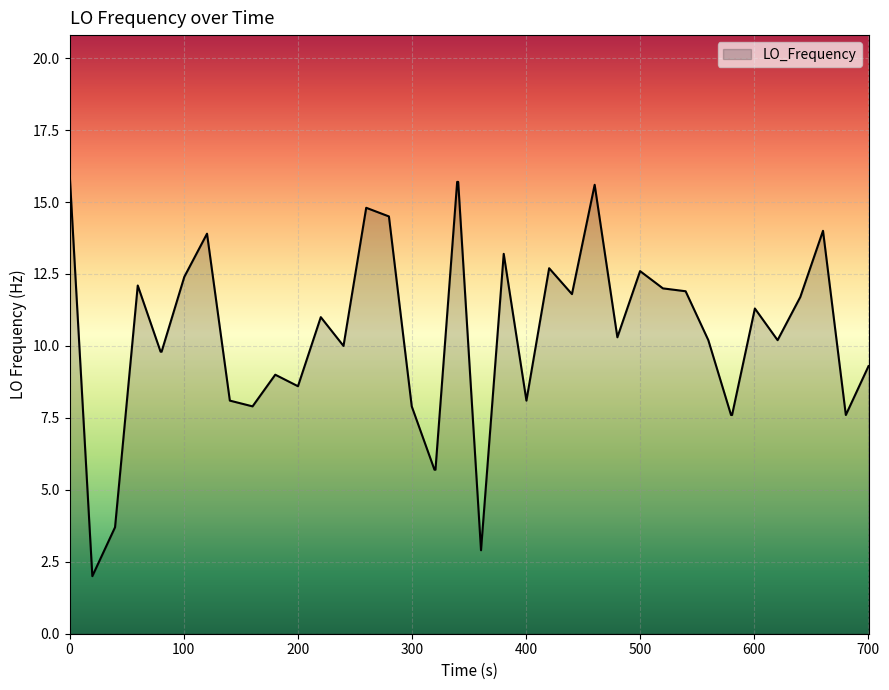

What is the smallest value displayed?

2.0